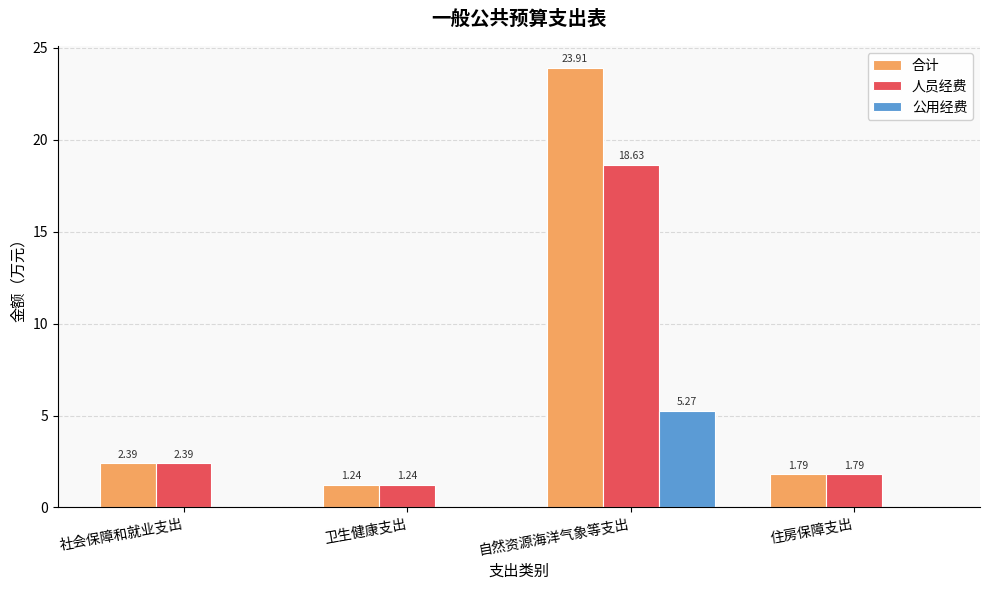

Which category has the highest value in the 人员经费 series?

自然资源海洋气象等支出